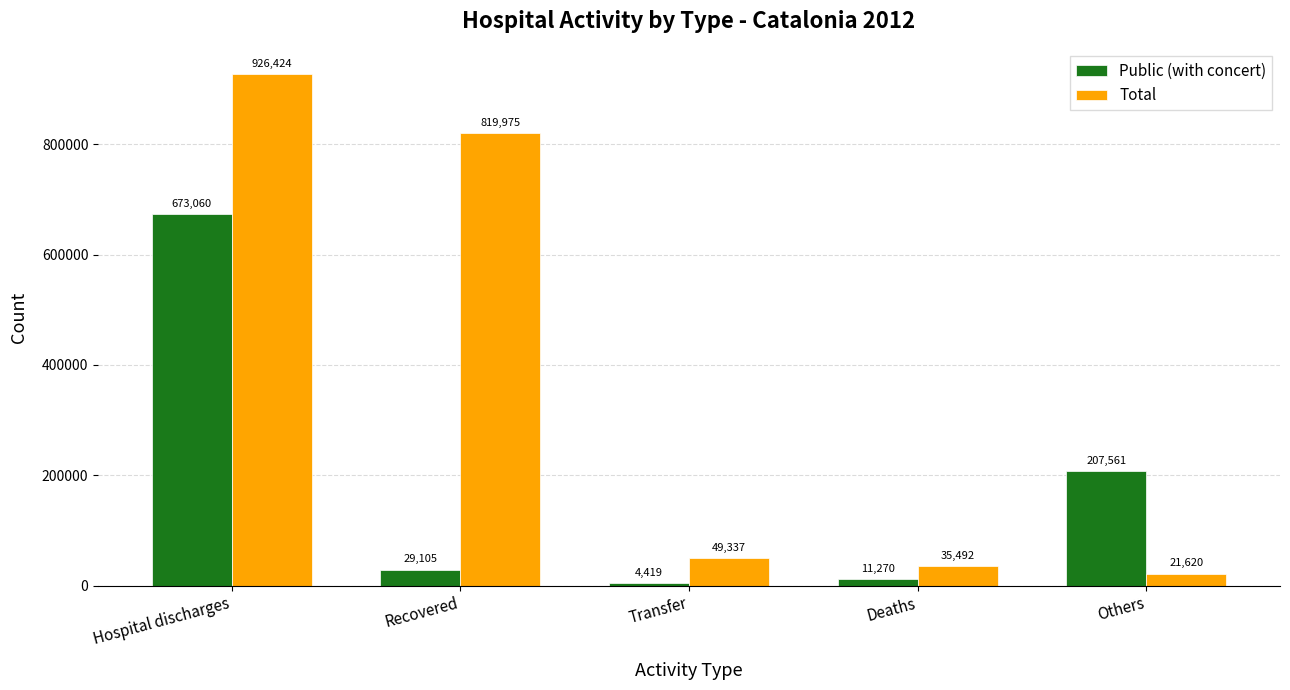

What is the spread (max minus min) of values at Recovered?

790870